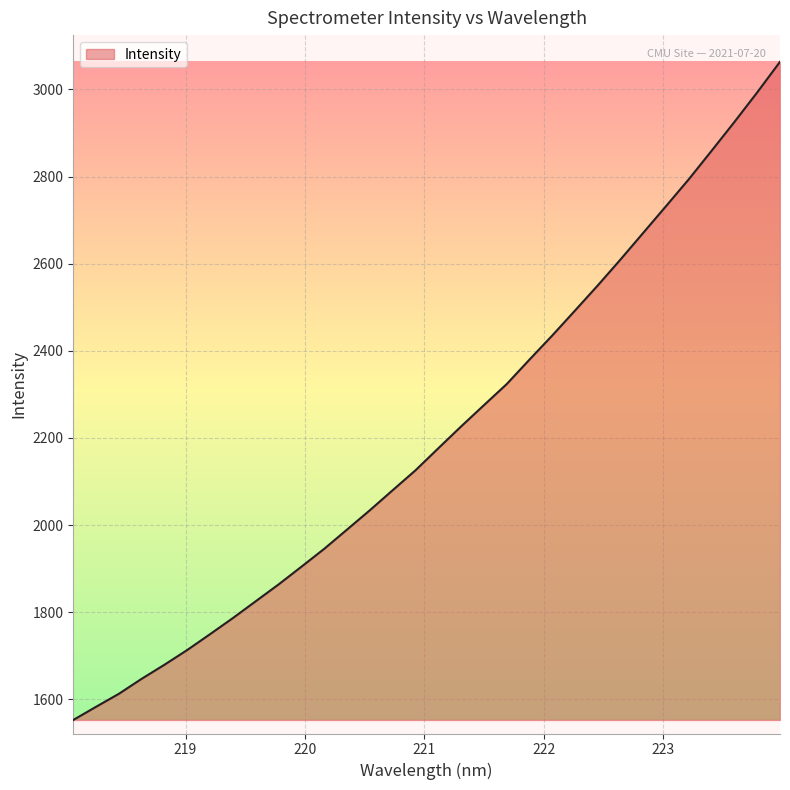

True or false: there are more than 1 points higher than both neighbors.

False